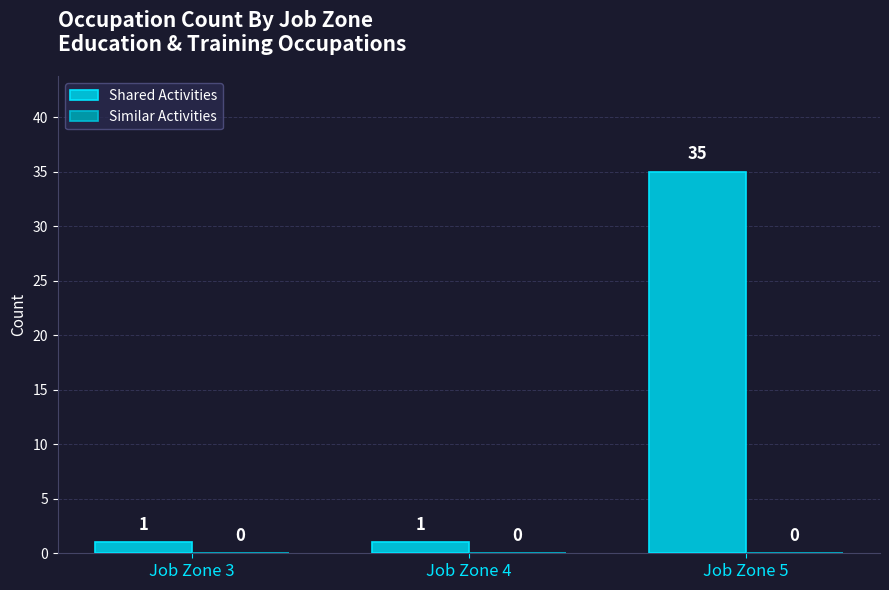

Reading left to right, what are all the values shown in this chart?

Job Zone 3=1	Job Zone 4=1	Job Zone 5=35